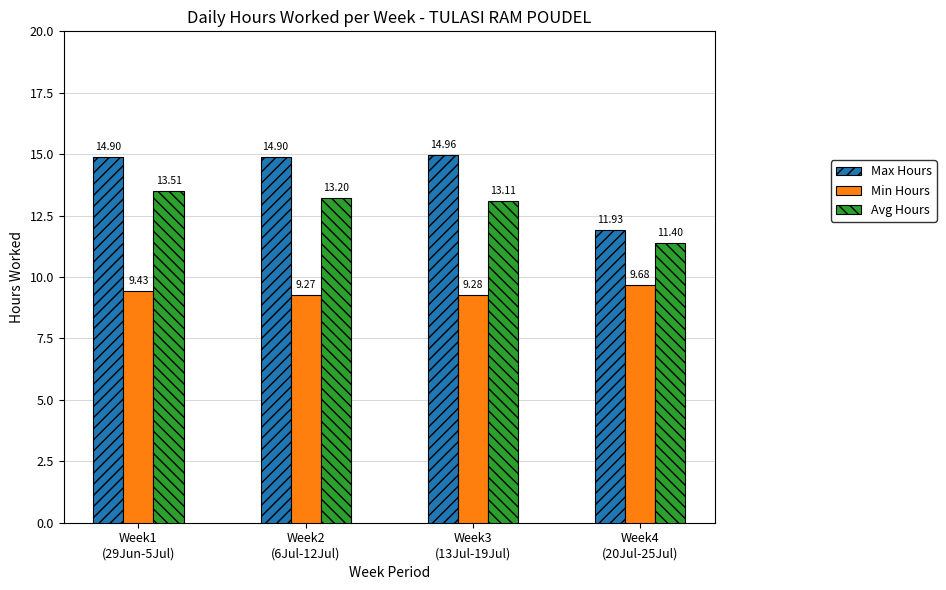

What is the sum of the Max Hours values at Week1
(29Jun-5Jul) and Week2
(6Jul-12Jul)?

29.8